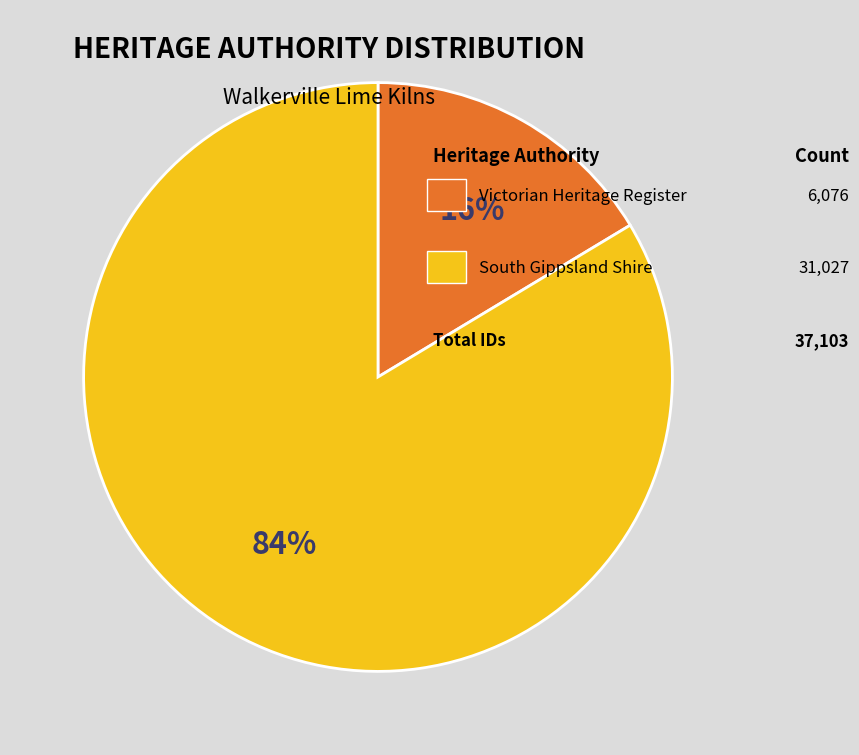

To the nearest percent, what is the average slice percentage?

50%